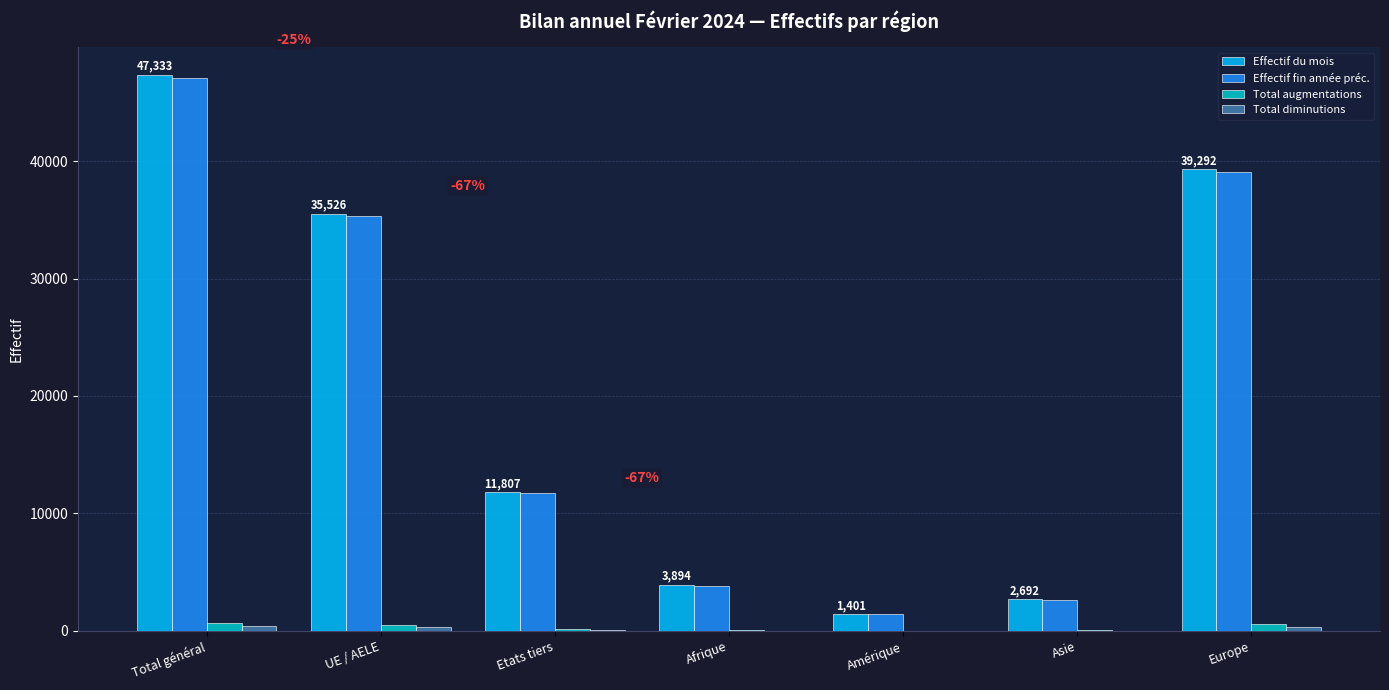

True or false: Total augmentations has a value of 195 at Etats tiers.

True